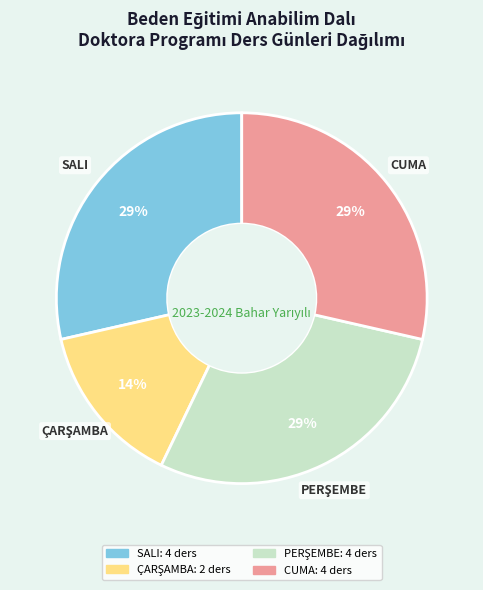

Approximately how many times larger is the value at CUMA compared to SALI?

1.0